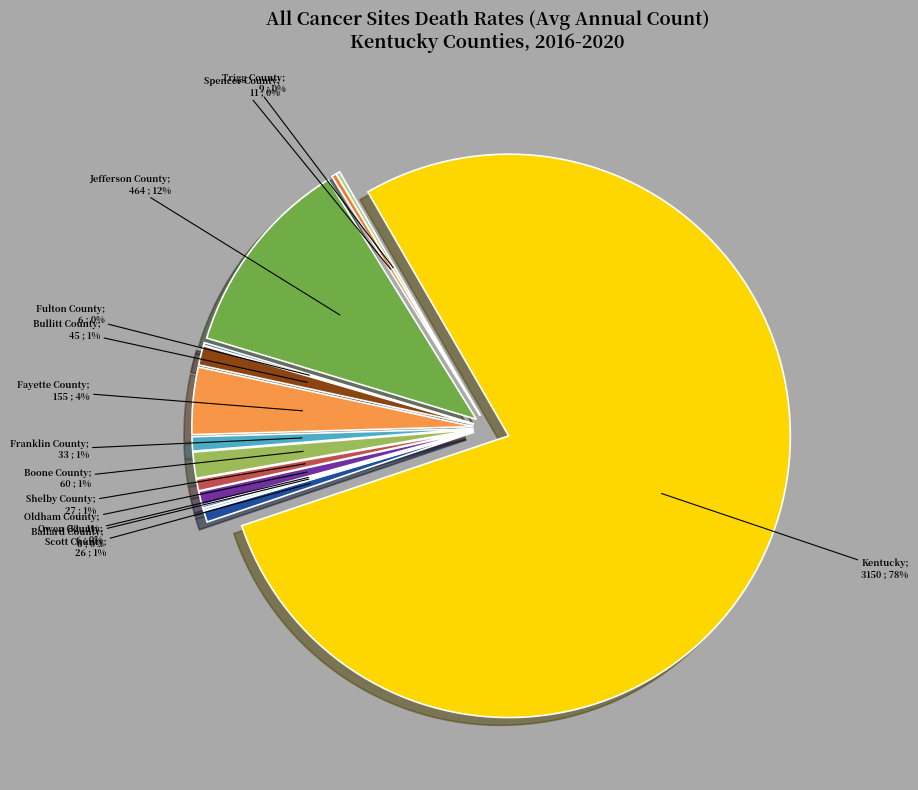

How much of the chart is everything except Fulton County?

99.9%